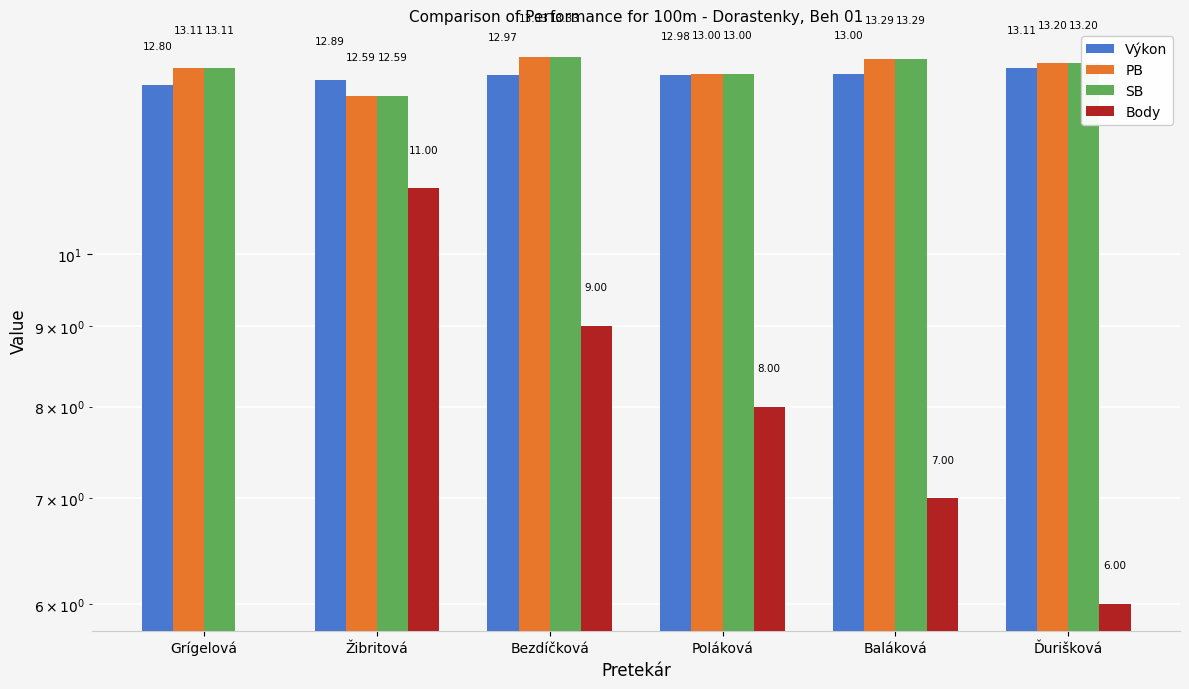

What is the label of the 6th bar from the left?

Ďurišková